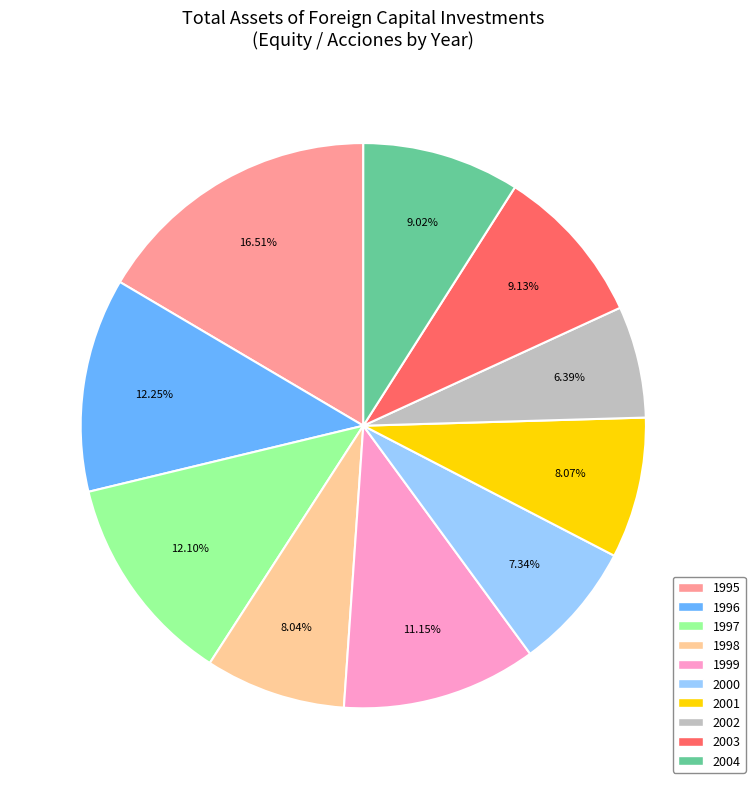

What percentage is the 1997 slice, to the nearest percent?

12%